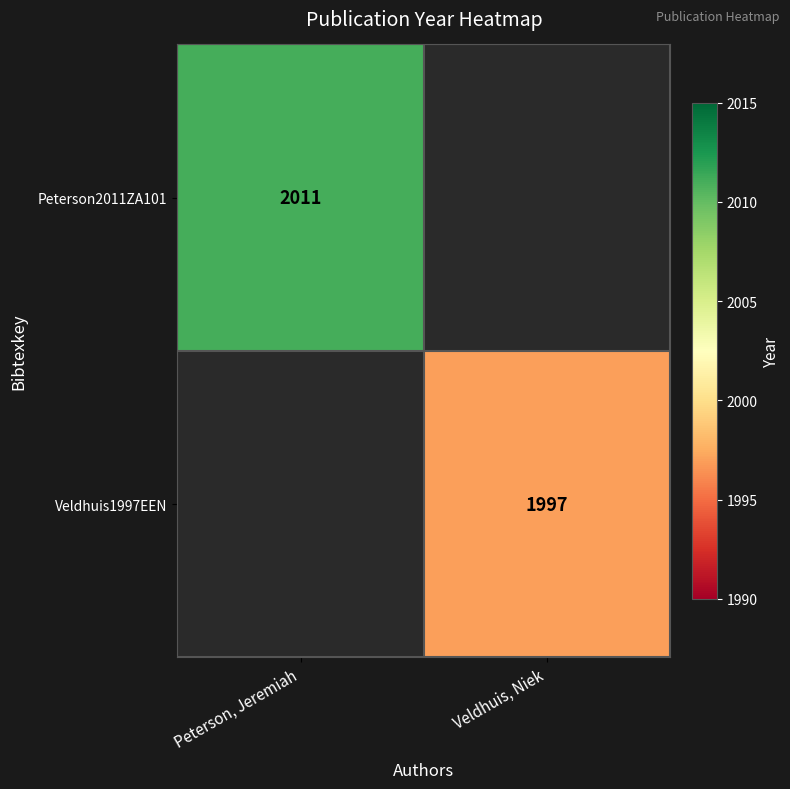

Between Peterson, Jeremiah and Veldhuis, Niek, which is larger?

Peterson, Jeremiah